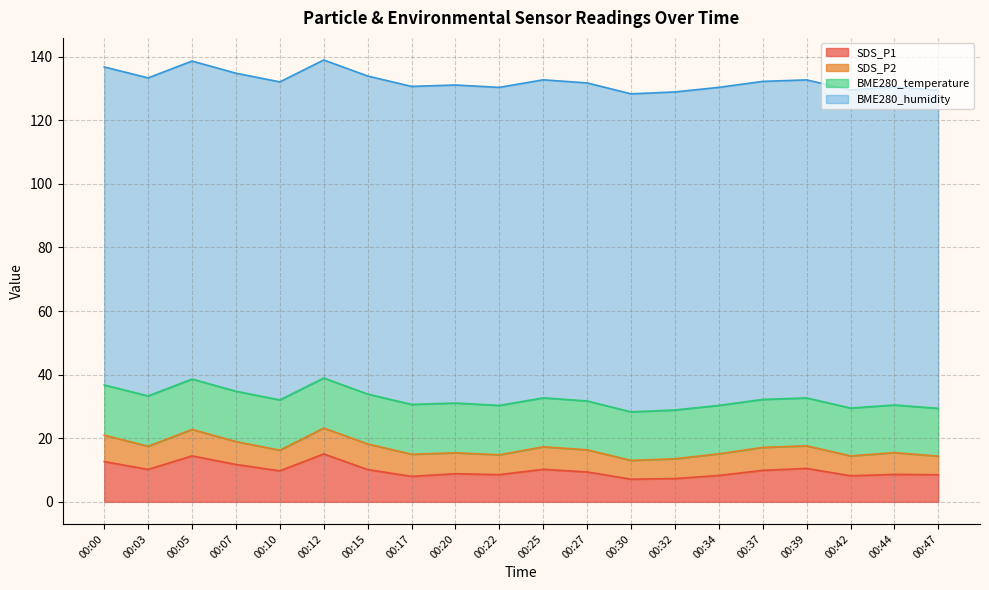

True or false: SDS_P2 and BME280_temperature intersect in this chart.

False